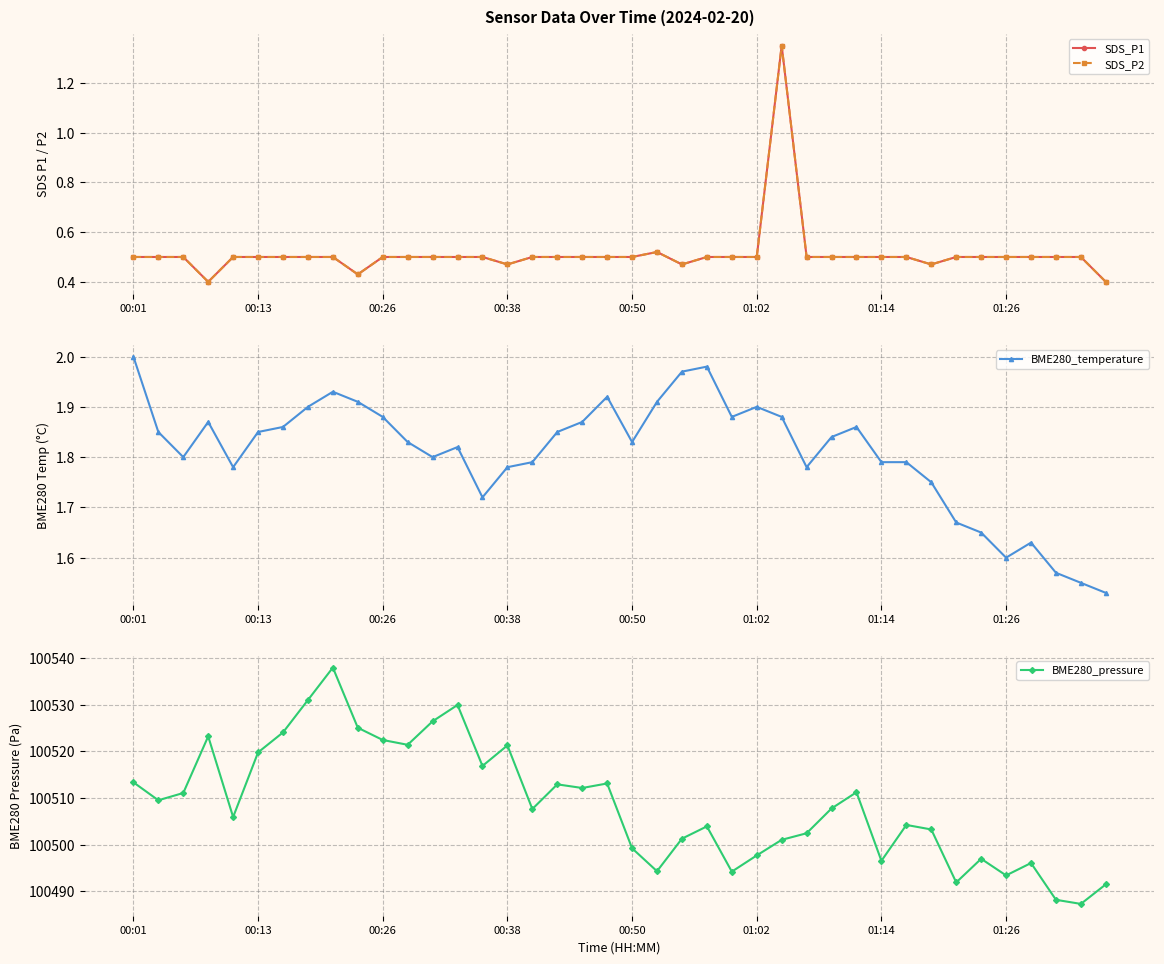

What position from the right is 19?

21